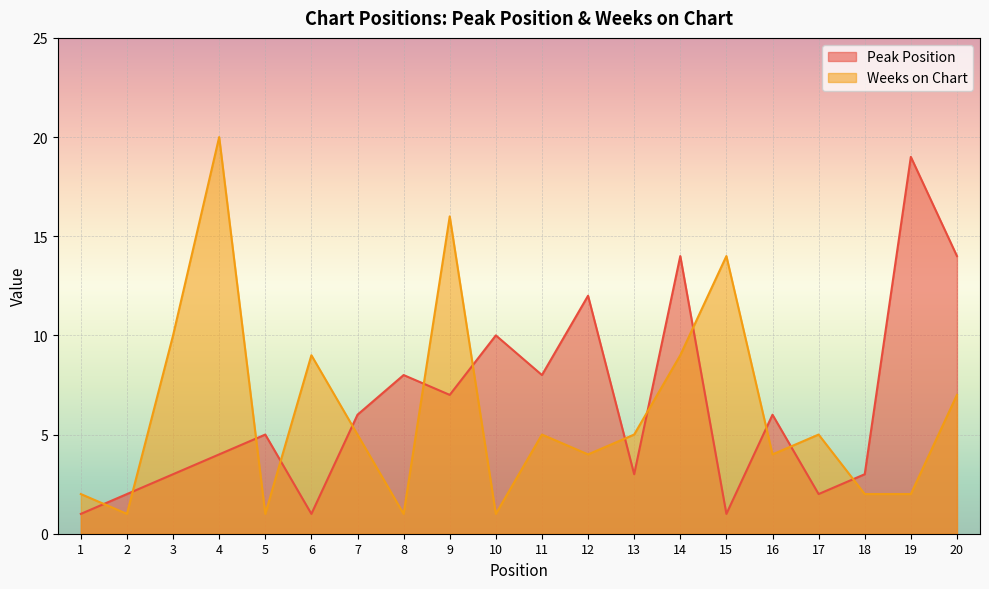

At 20, list the series in order from smallest to largest.

Weeks on Chart, Peak Position